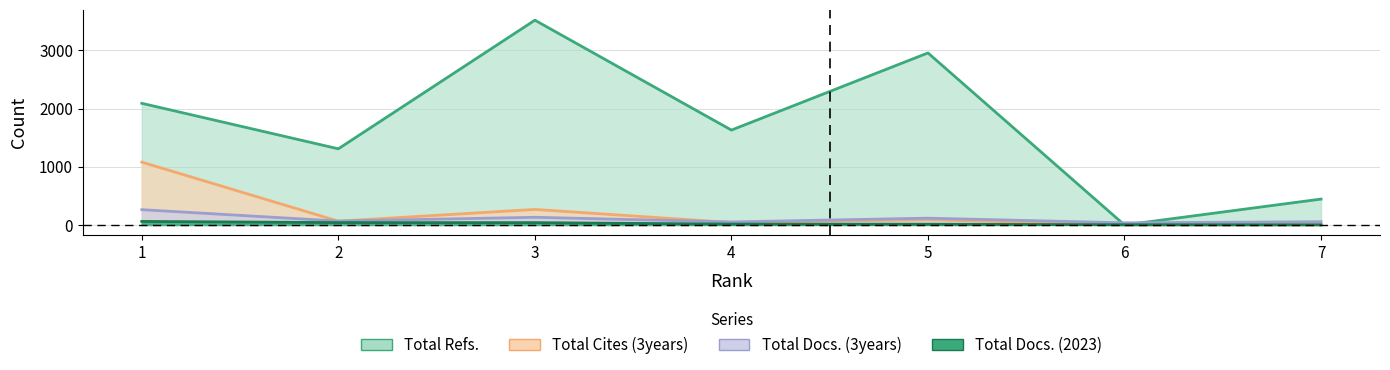

Which series has the largest total across all categories?

Total Refs.